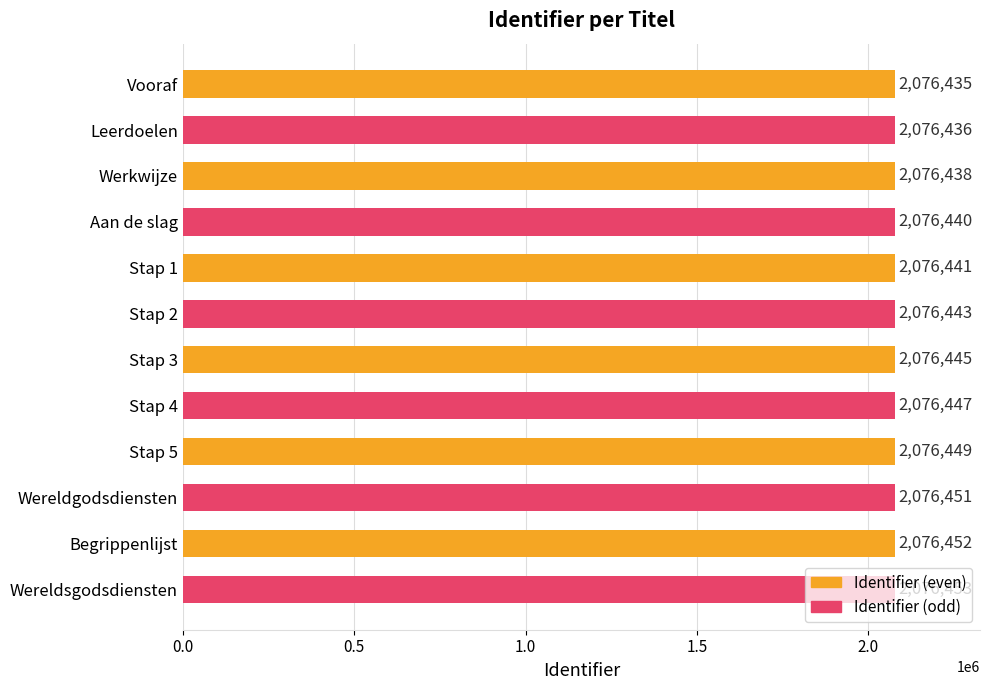

What is the greatest value displayed?

2076453